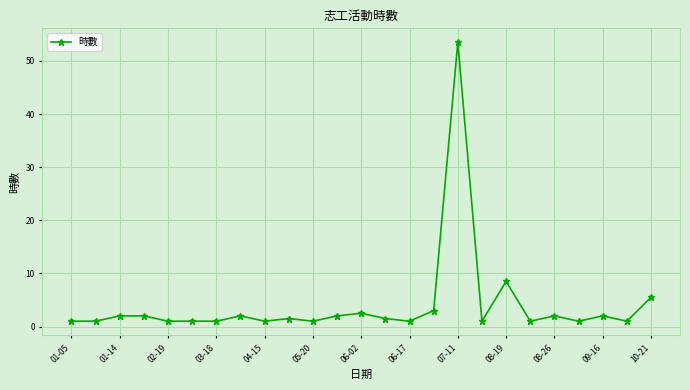

What is the difference between the maximum and minimum values?

52.5